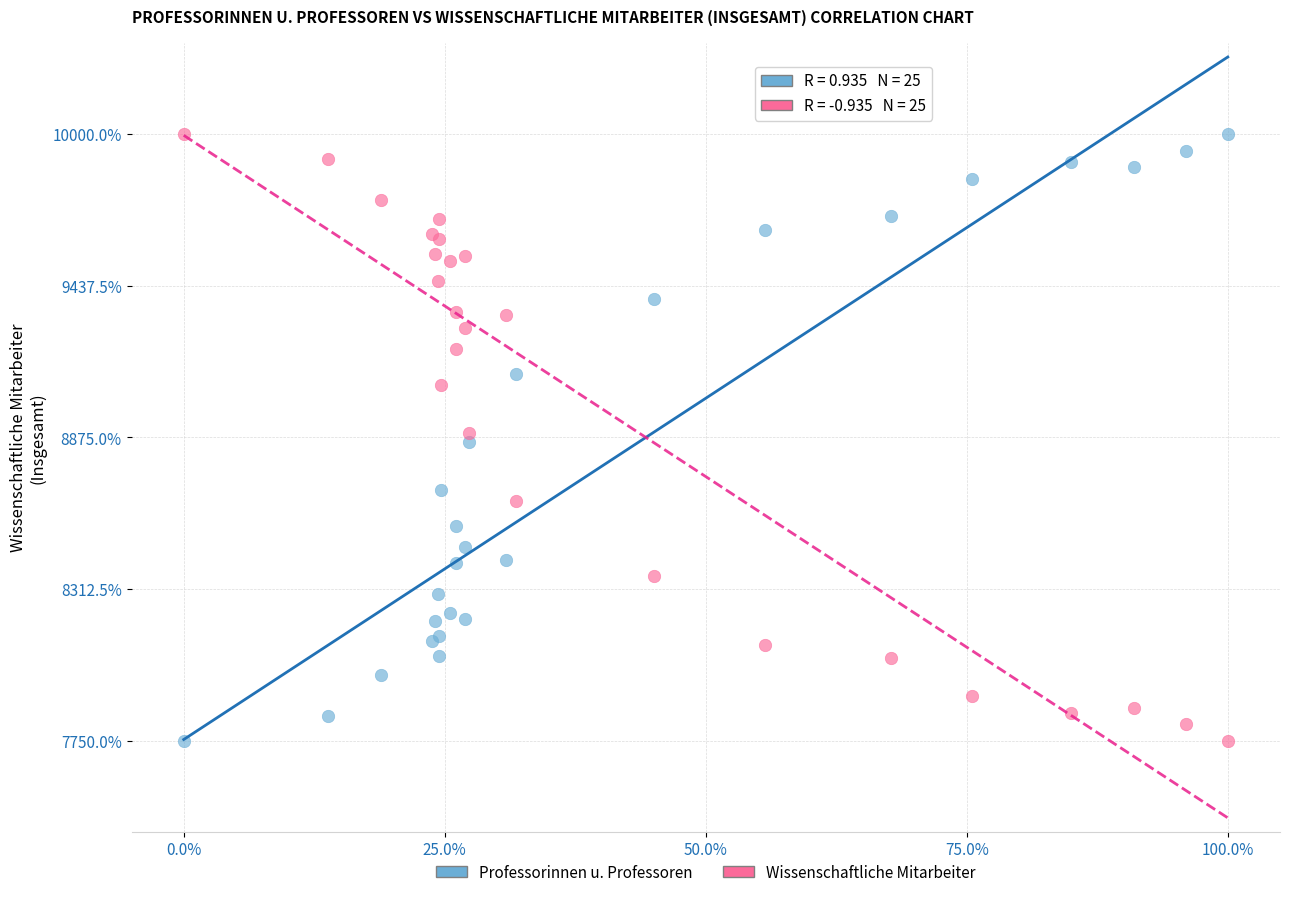

What are all the series names shown in the legend?

Professorinnen u. Professoren, Wissenschaftliche Mitarbeiter